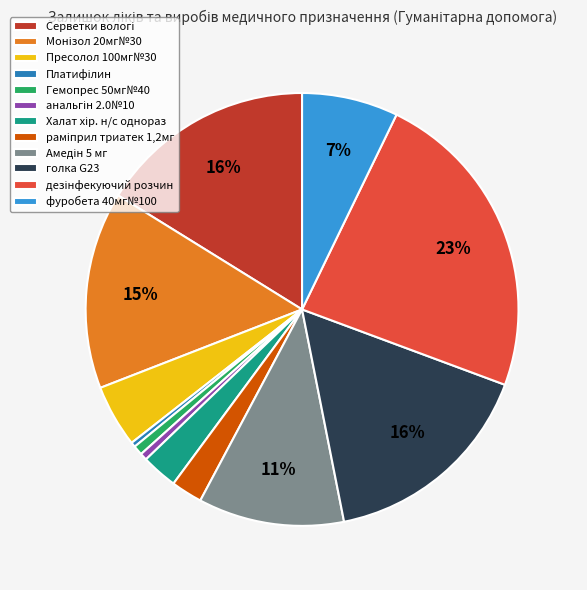

Count the number of slices in the pie.

12